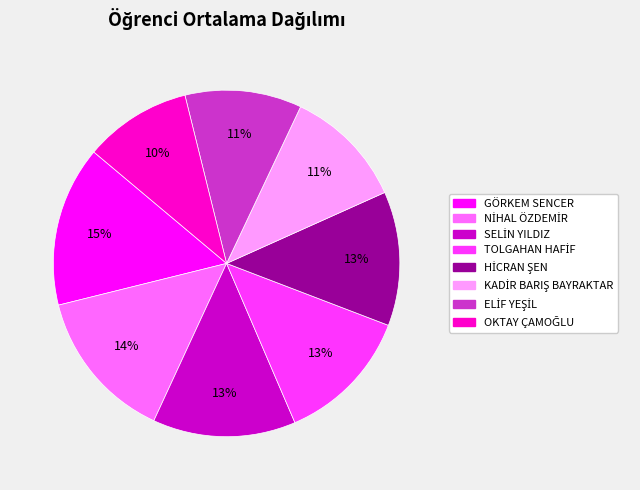

Which category has the biggest portion of the pie?

GÖRKEM SENCER